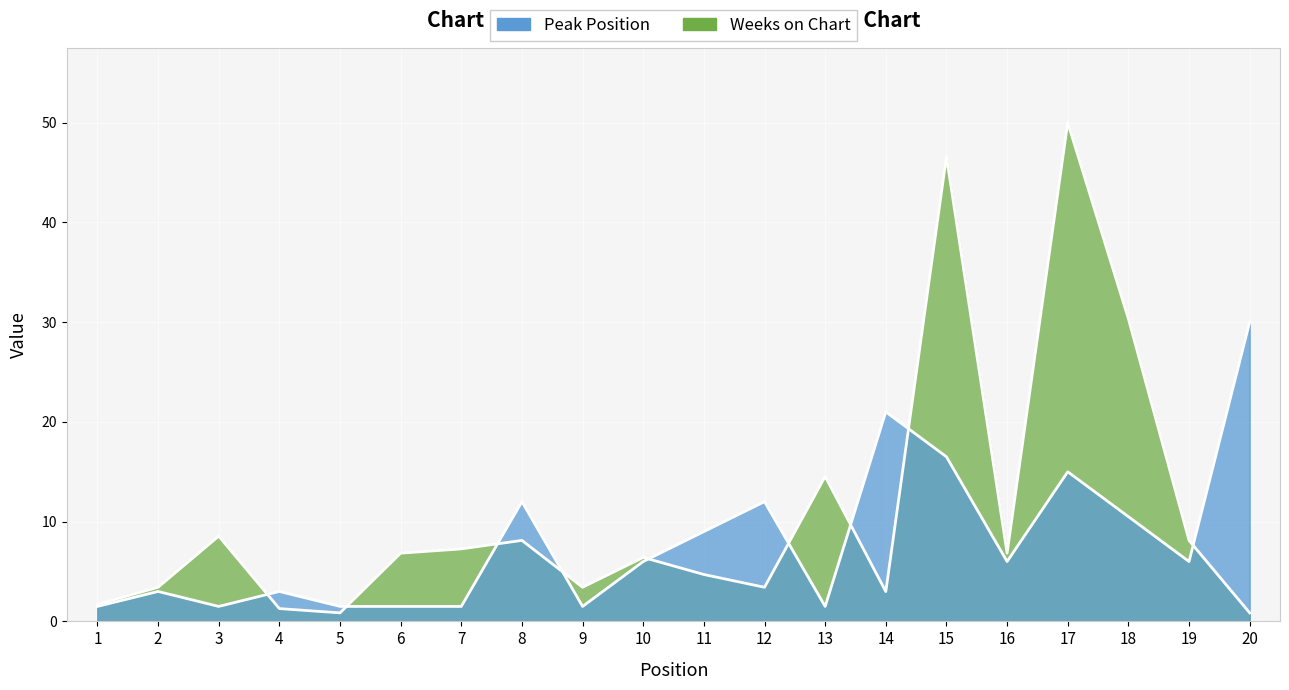

How many lines are shown in the chart?

2